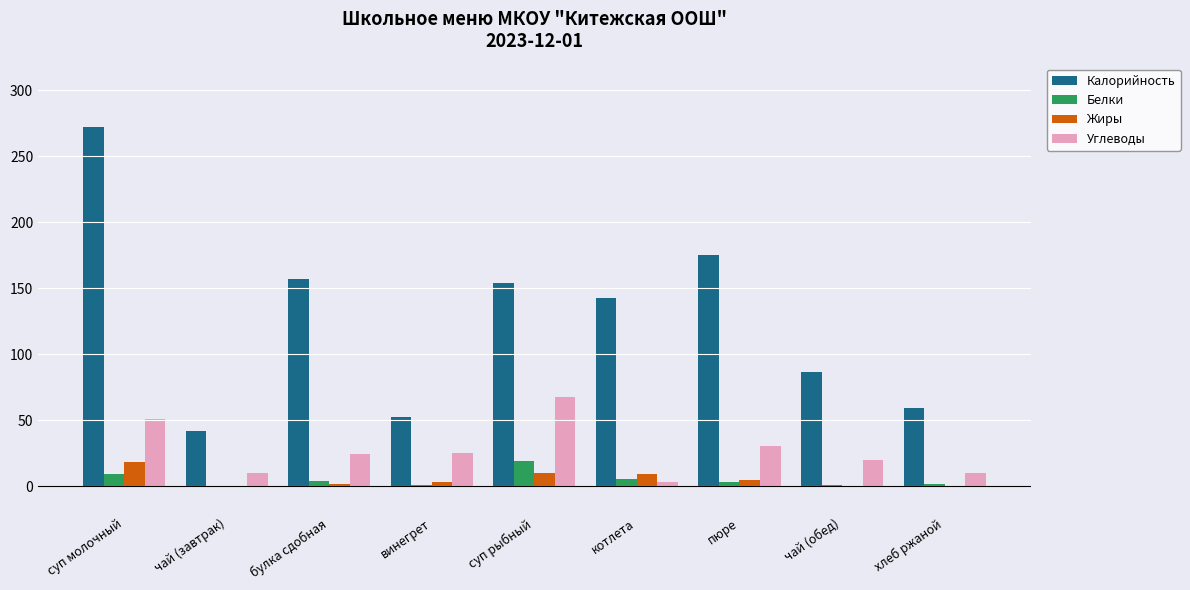

At which category is the sum across all series the highest?

суп молочный